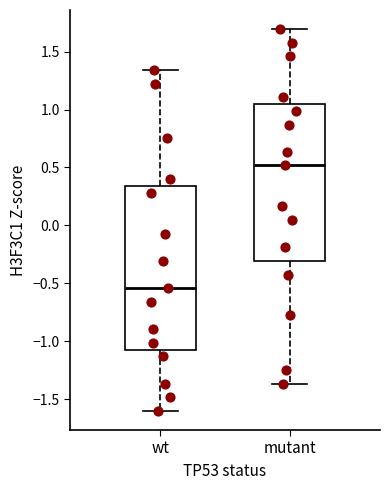

Comparing the boxes themselves (not the whiskers), which one is the tallest?

wt